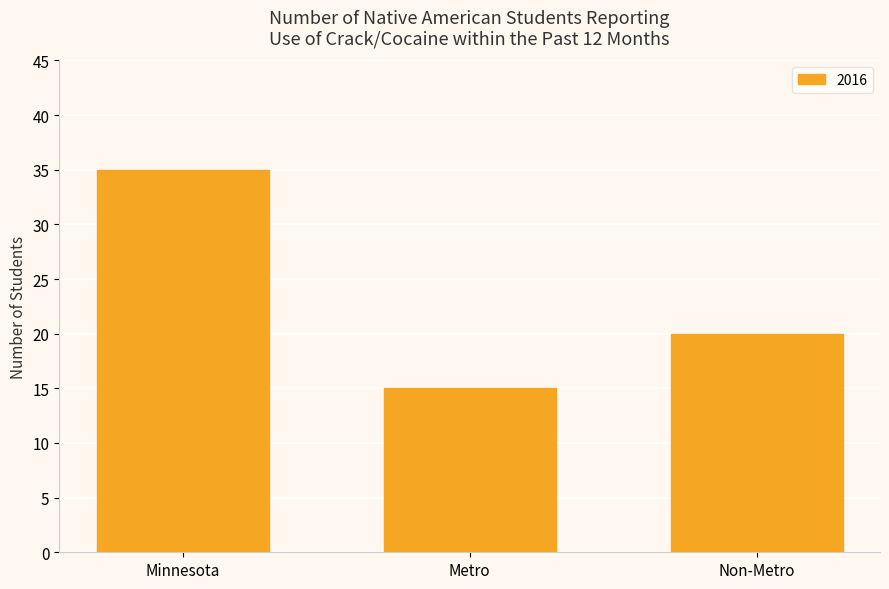

Reading left to right, what are all the values shown in this chart?

Minnesota=35	Metro=15	Non-Metro=20